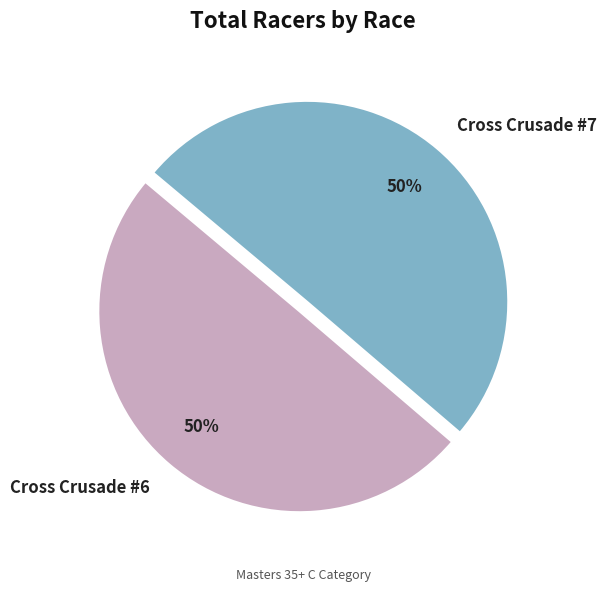

What percentage is the Cross Crusade #7 slice, to the nearest percent?

50%